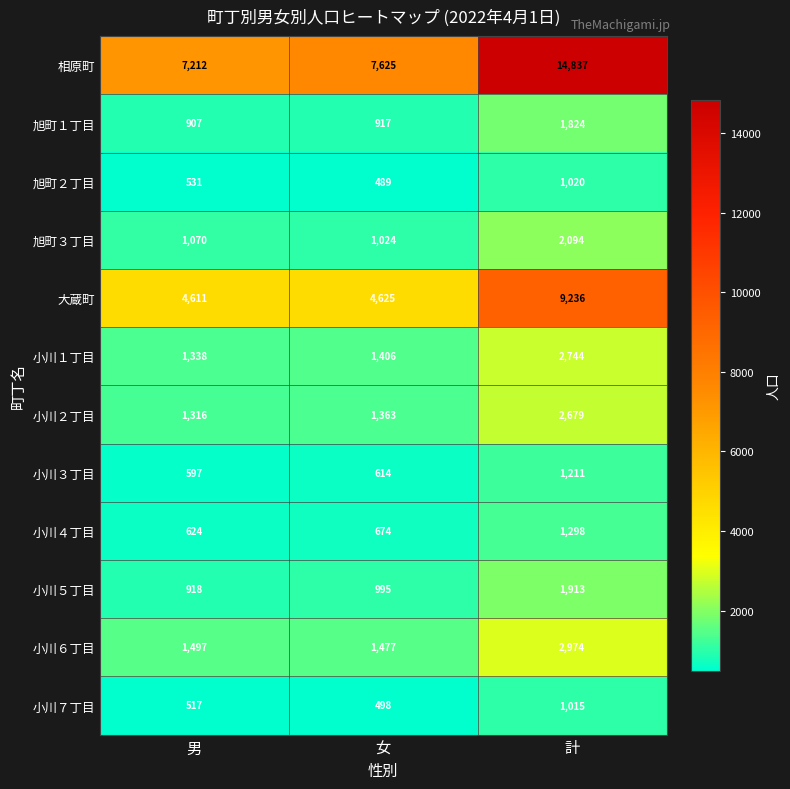

How many categories are shown in the chart?

3